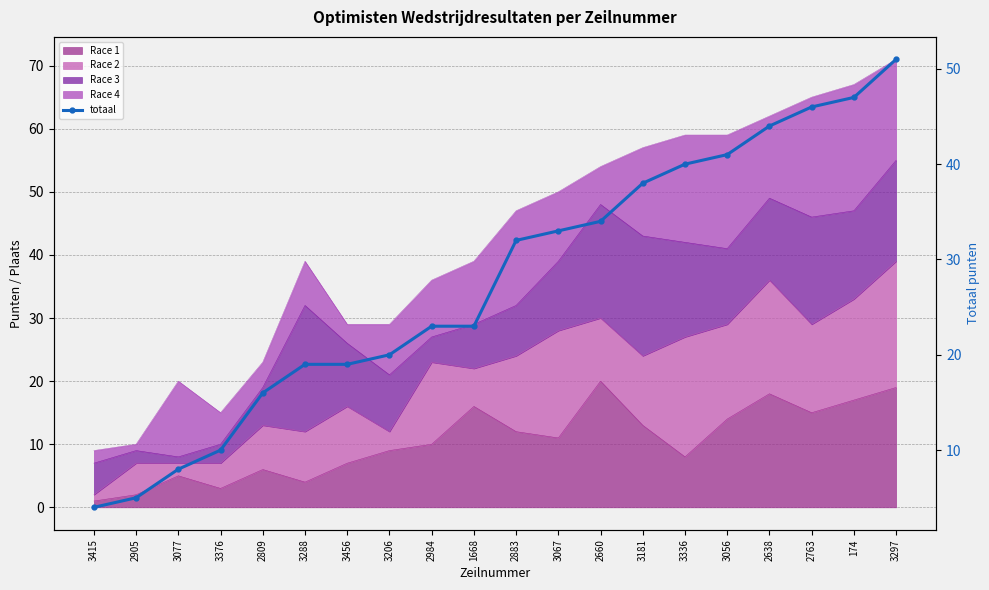

List the labels in order of value, smallest first.

3415, 2905, 3077, 3376, 2809, 3288, 3456, 3206, 2984, 1668, 2883, 3067, 2660, 3181, 3336, 3056, 2638, 2763, 174, 3297